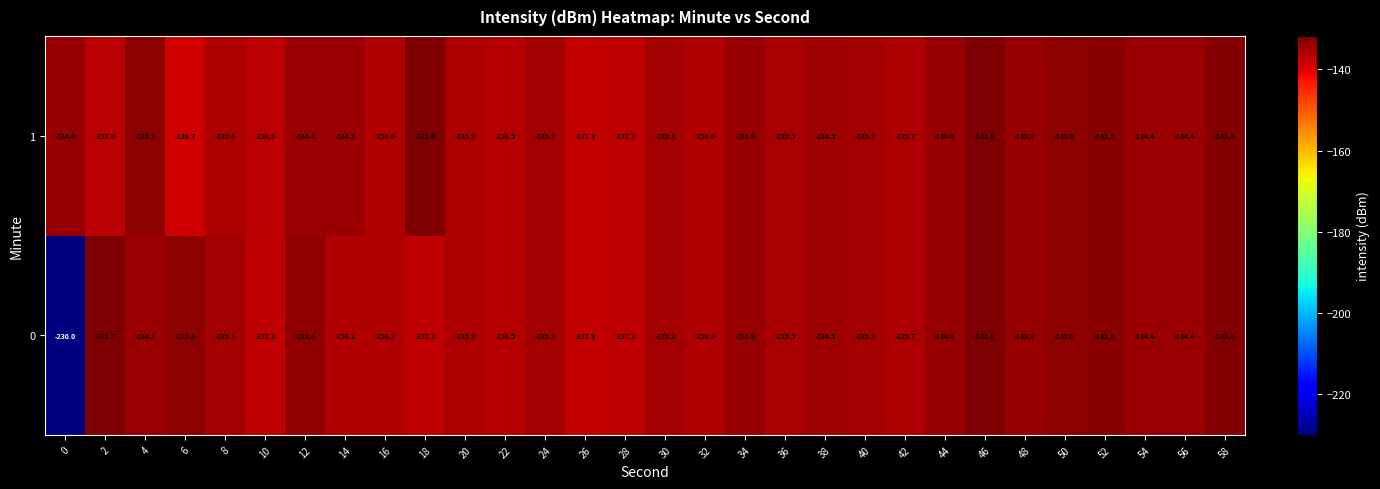

Which label corresponds to the largest value in the chart?

2